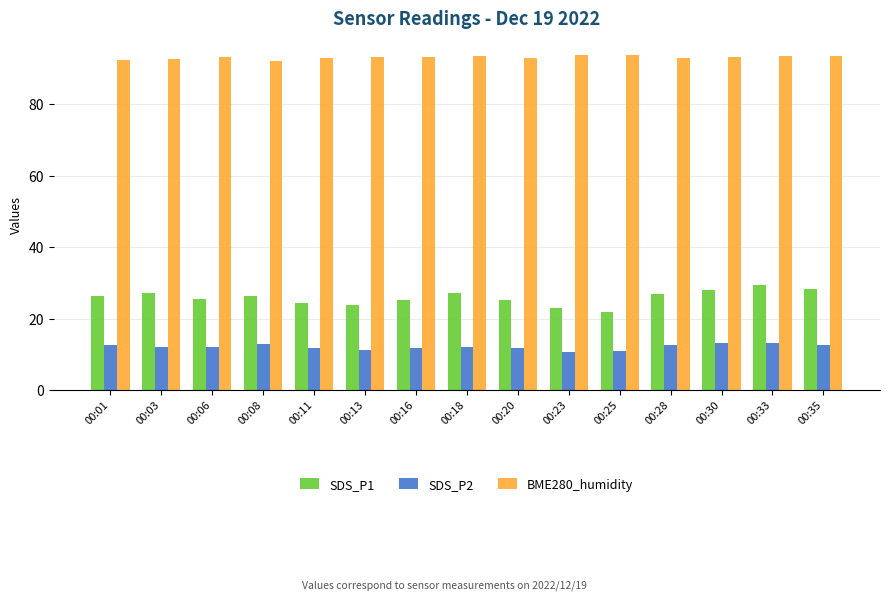

Rank the series at 00:18 from lowest to highest value.

SDS_P2, SDS_P1, BME280_humidity